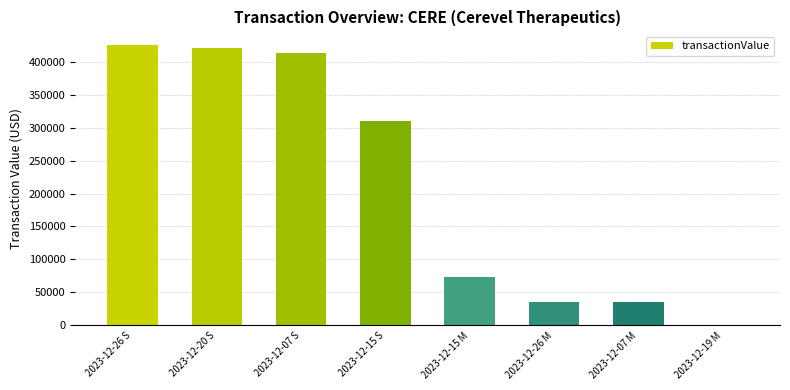

Is it true that the value at 2023-12-07 S is 556148?

False